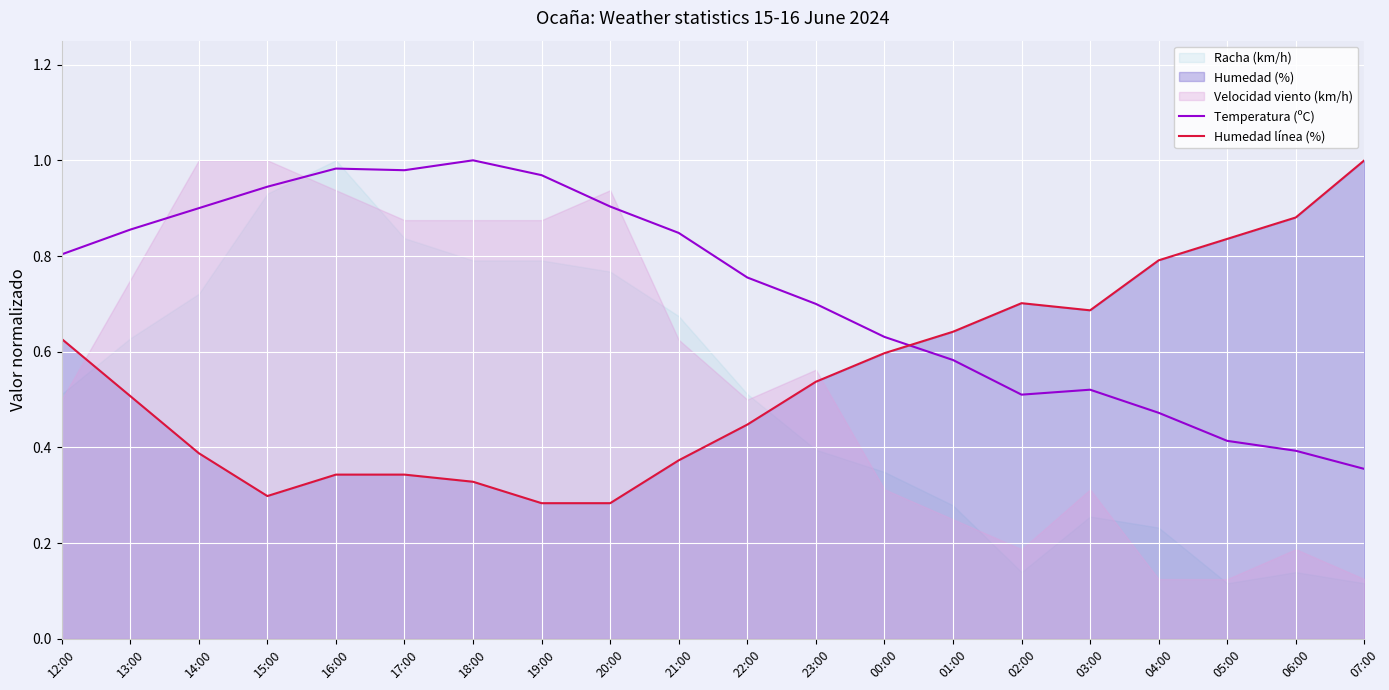

What is the label of the 3rd point from the left?

14:00